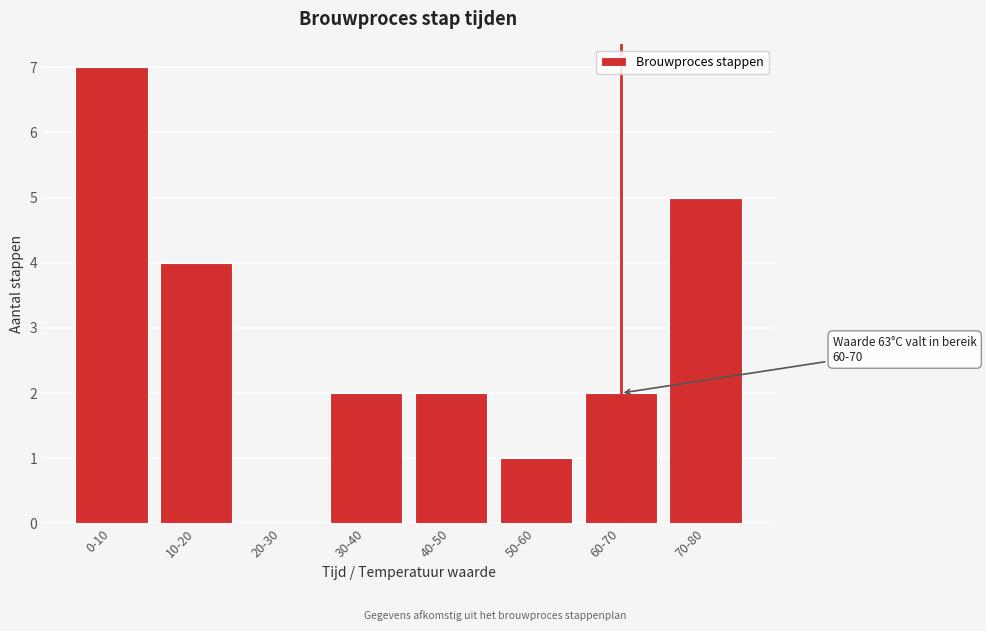

Reading right to left, list all the values displayed in this chart.

70-80=5	60-70=2	50-60=1	40-50=2	30-40=2	20-30=0	10-20=4	0-10=7